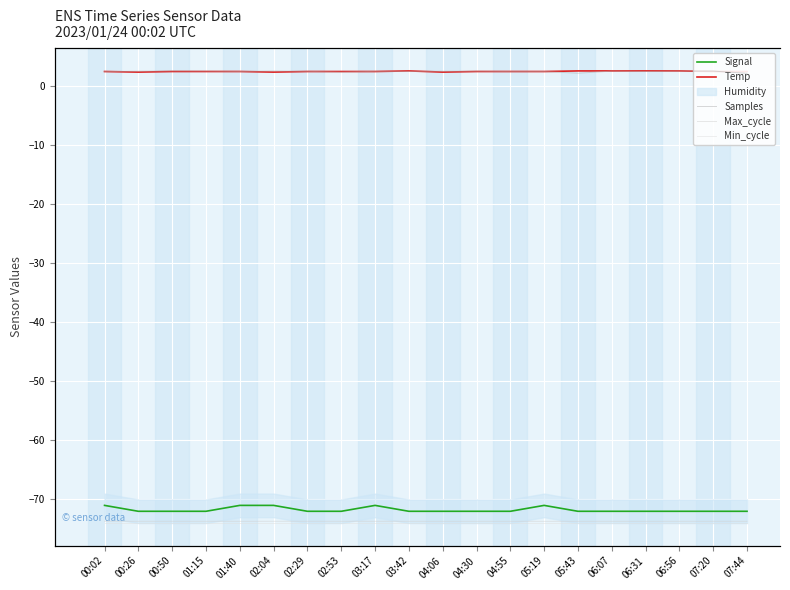

At which label is Min_cycle closest to 28?

00:02